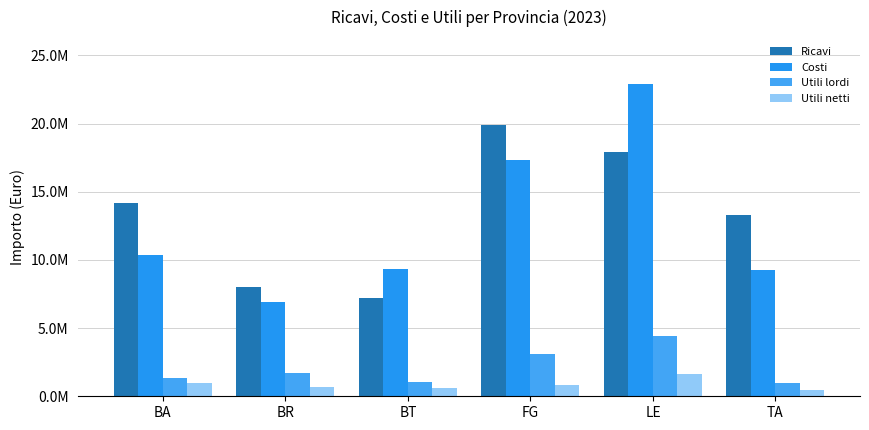

Does the chart contain any negative values?

No